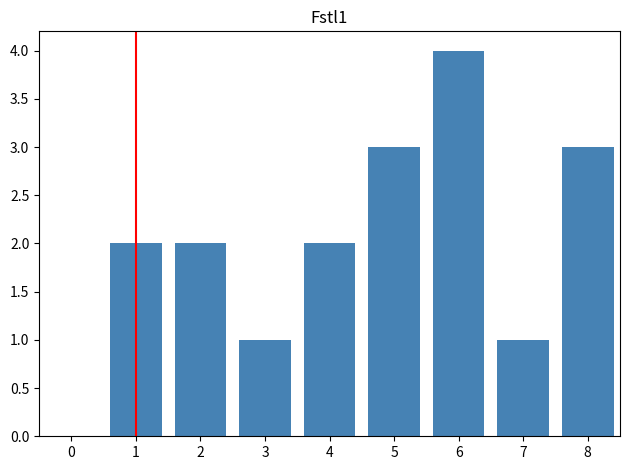

Reading left to right, extract all data points from this chart.

0=0	1=2	2=2	3=1	4=2	5=3	6=4	7=1	8=3